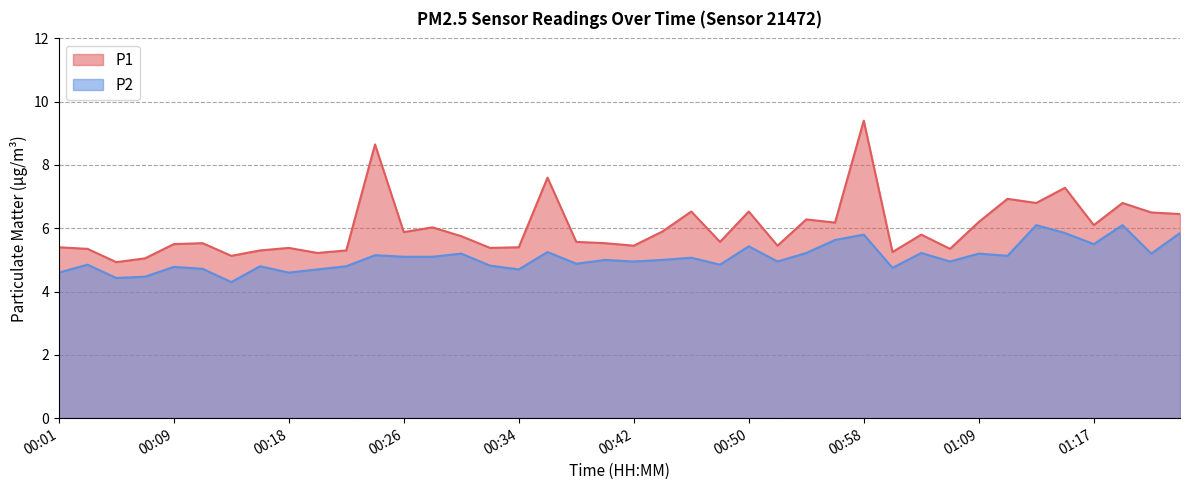

What is the difference between the maximum and minimum values in the P1 series?

4.5